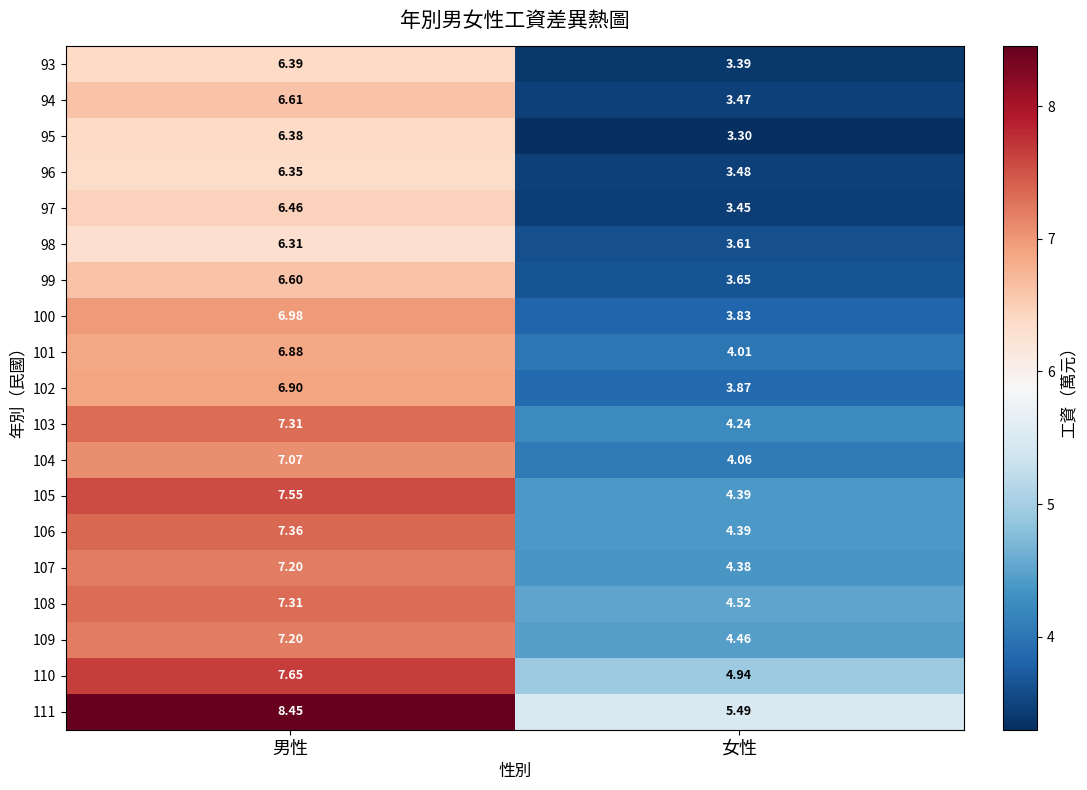

List the labels in order of 100 value, smallest first.

女性, 男性